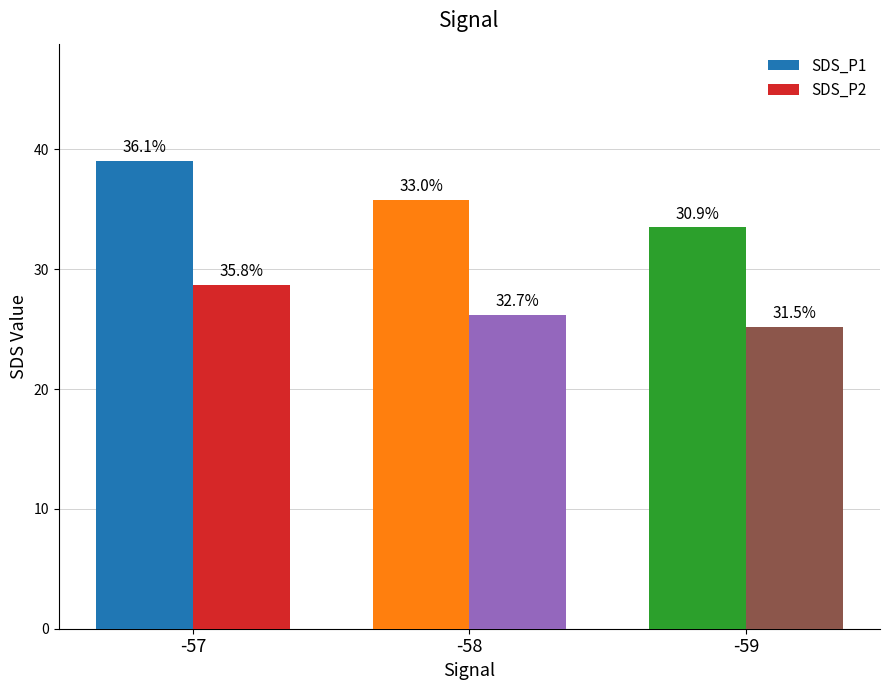

Reading left to right, extract all data points from this chart.

SDS_P1: 39.0	35.8	33.5
SDS_P2: 28.7	26.2	25.2